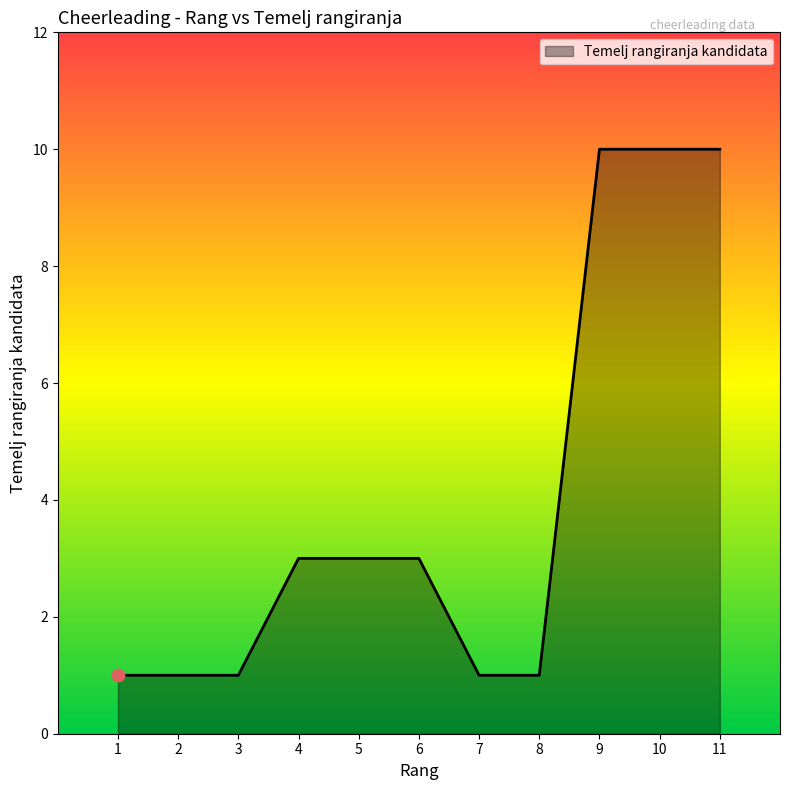

What is the change in value from 4 to 9?

+7